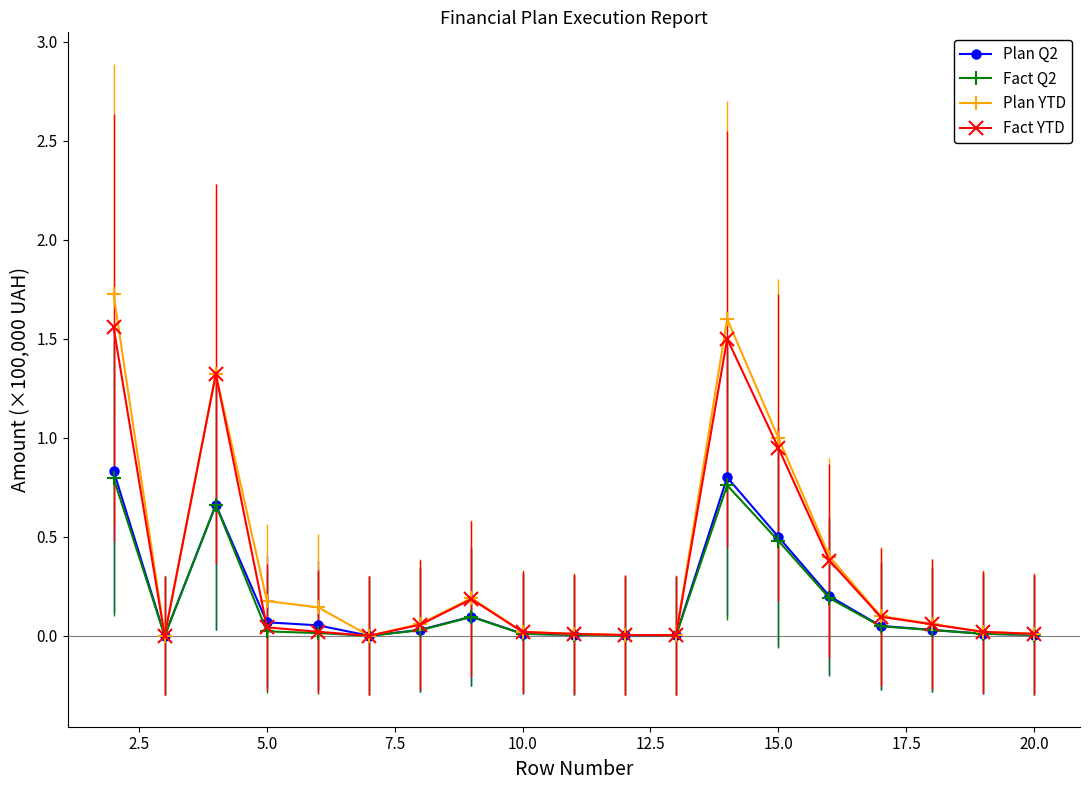

In Plan YTD, how many points are higher than both neighbors (excluding endpoints)?

3